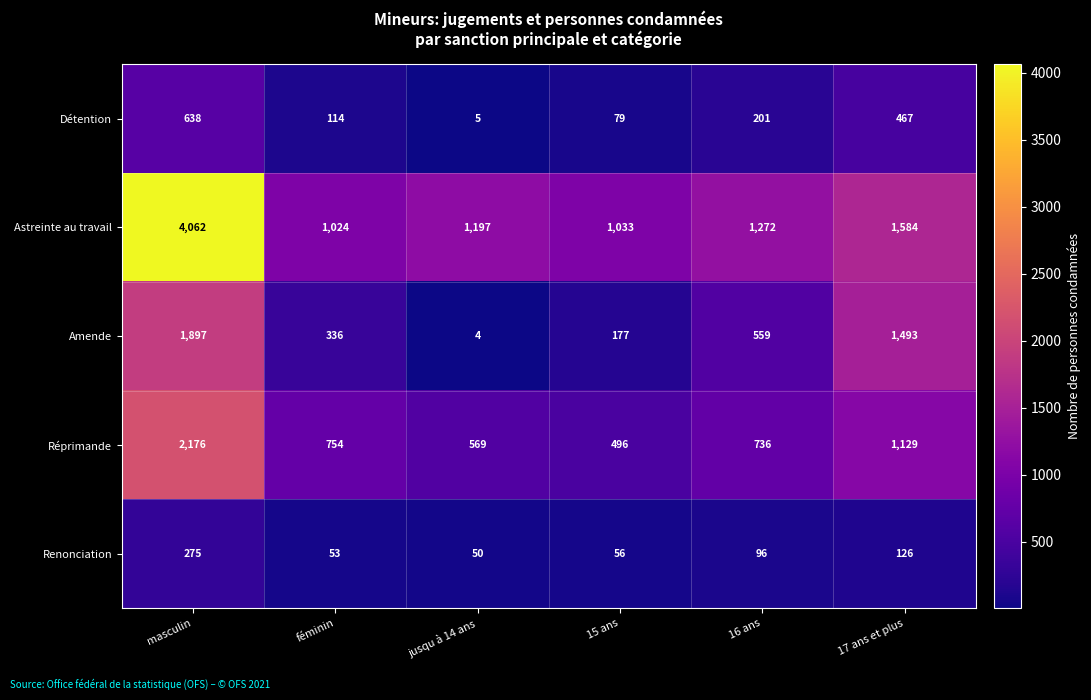

True or false: Détention has a value of 79 at 15 ans.

True